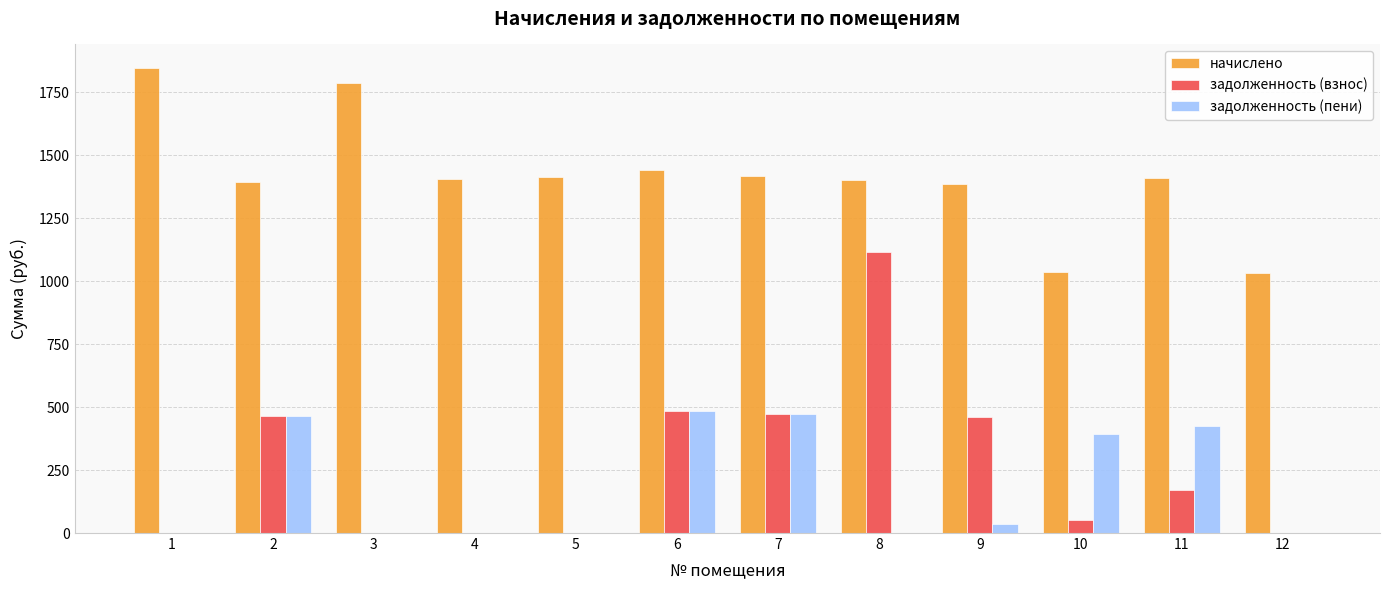

What is the maximum value for начислено?

1847.7